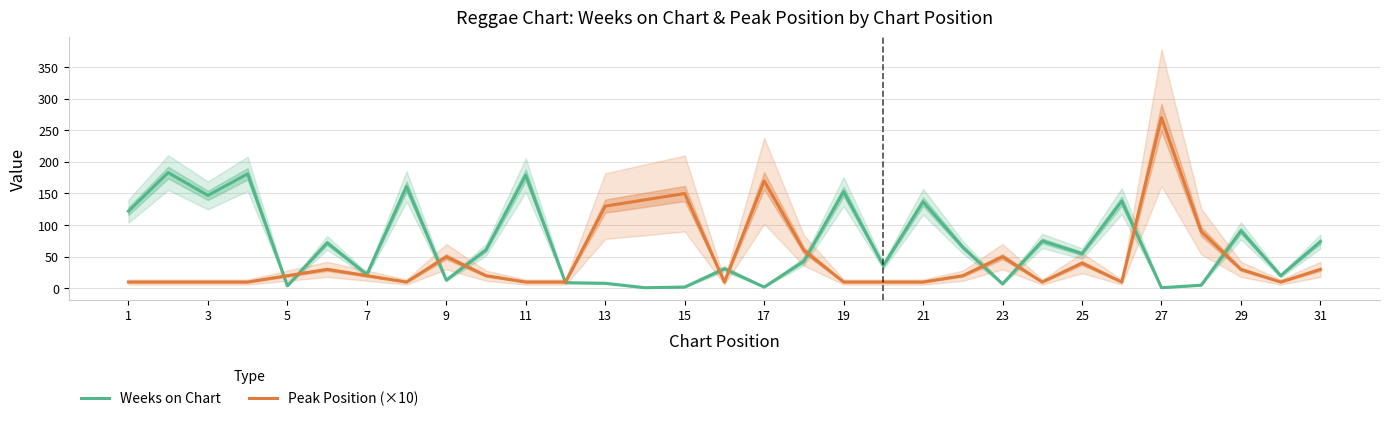

What is the maximum value for Weeks on Chart?

183